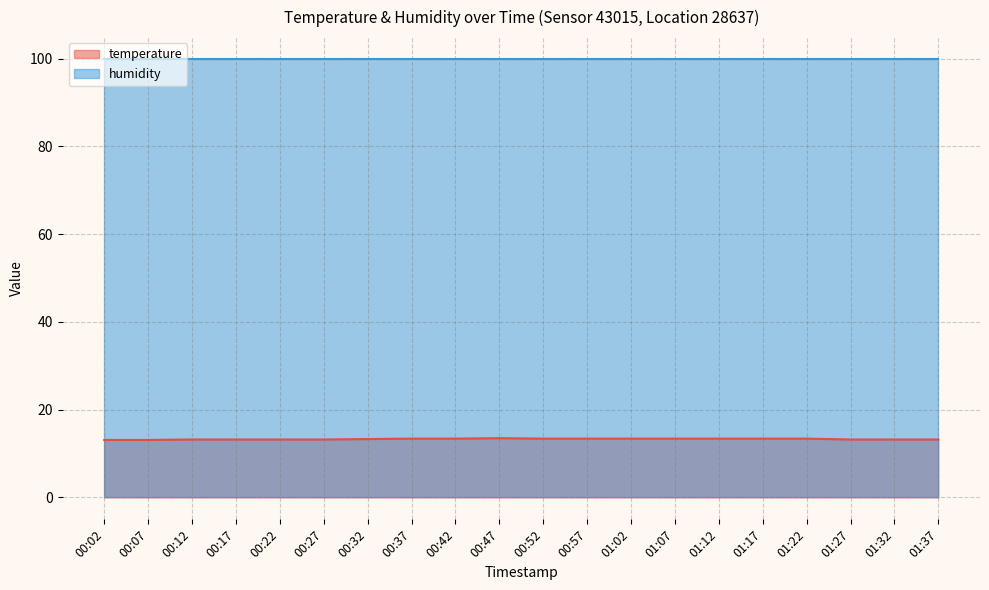

What is the spread (max minus min) of values at 01:37?

86.7